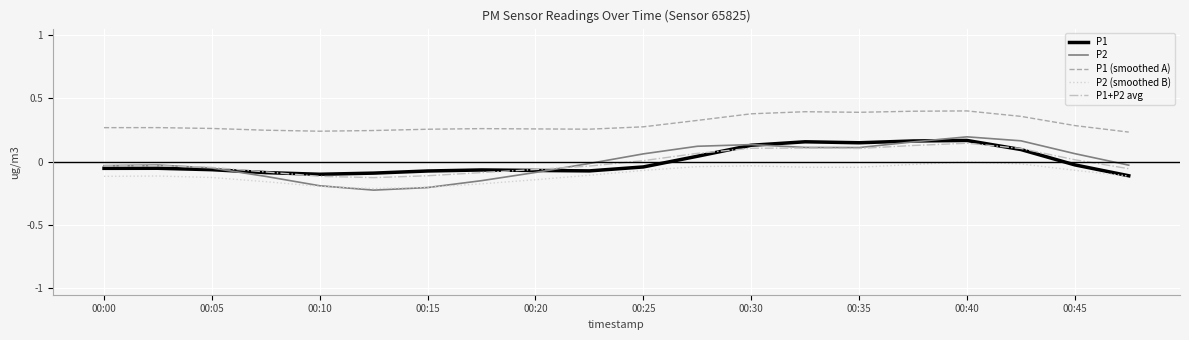

True or false: P2 and P1 (smoothed A) cross at least once.

False